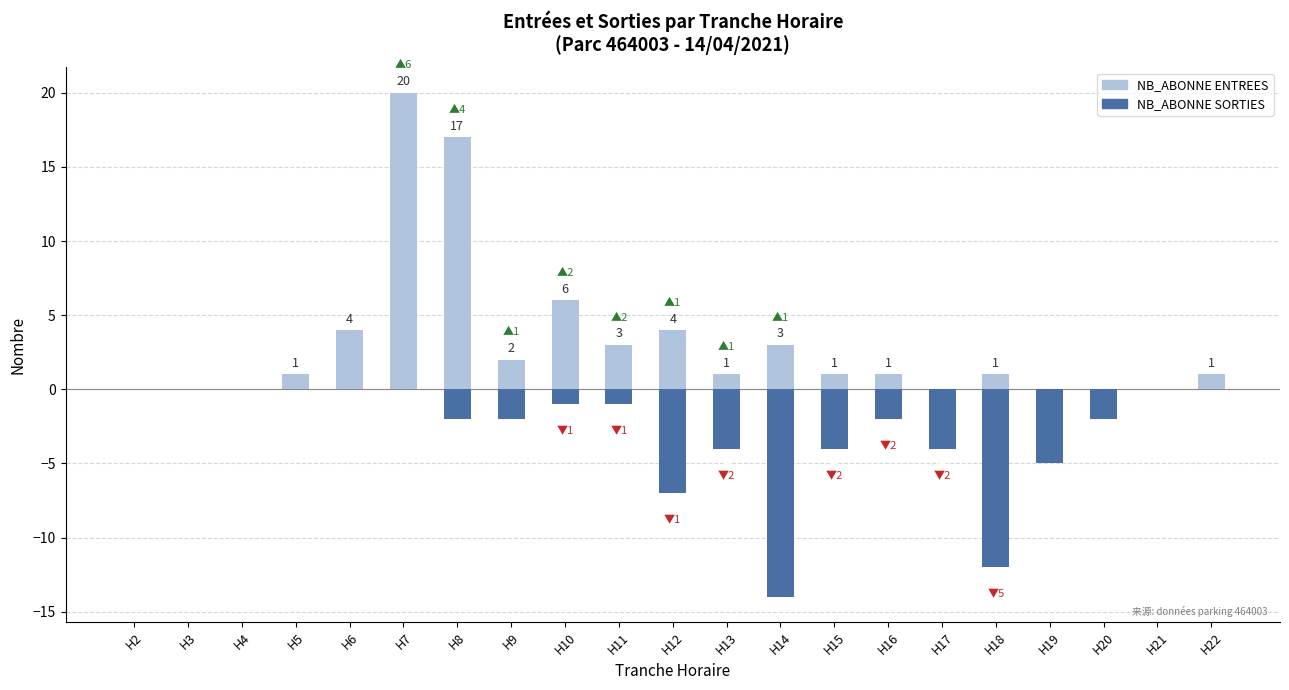

What is the value of the NB_ABONNE ENTREES bar at the 17th from the left?

1